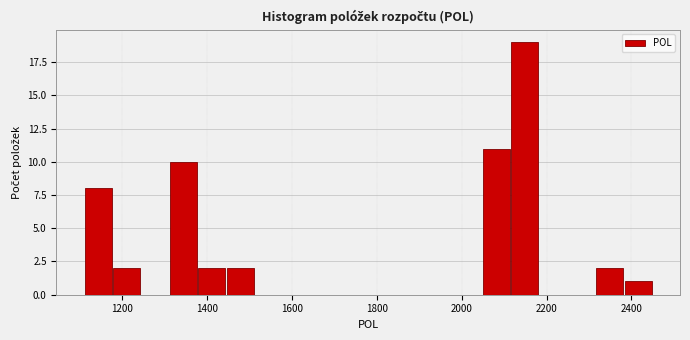

Around what value on the x-axis is the tallest bar? Give the approximate position of its centre, as read against the axis.

2140